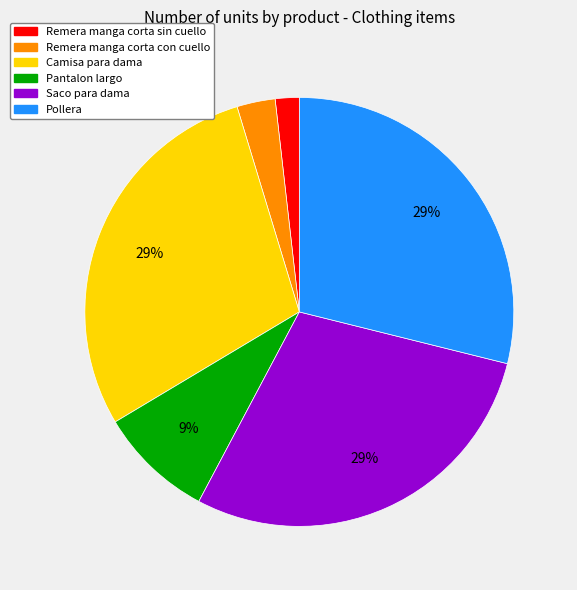

Between Pantalon largo and Remera manga corta con cuello, which is larger?

Pantalon largo